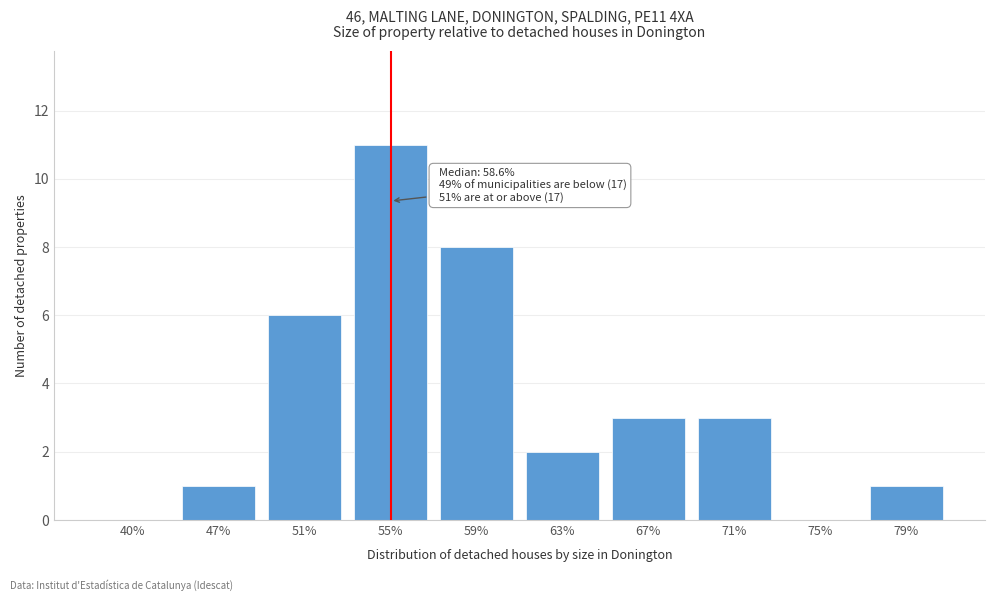

Reading right to left, extract all data points from this chart.

79%=1	75%=0	71%=3	67%=3	63%=2	59%=8	55%=11	51%=6	47%=1	40%=0